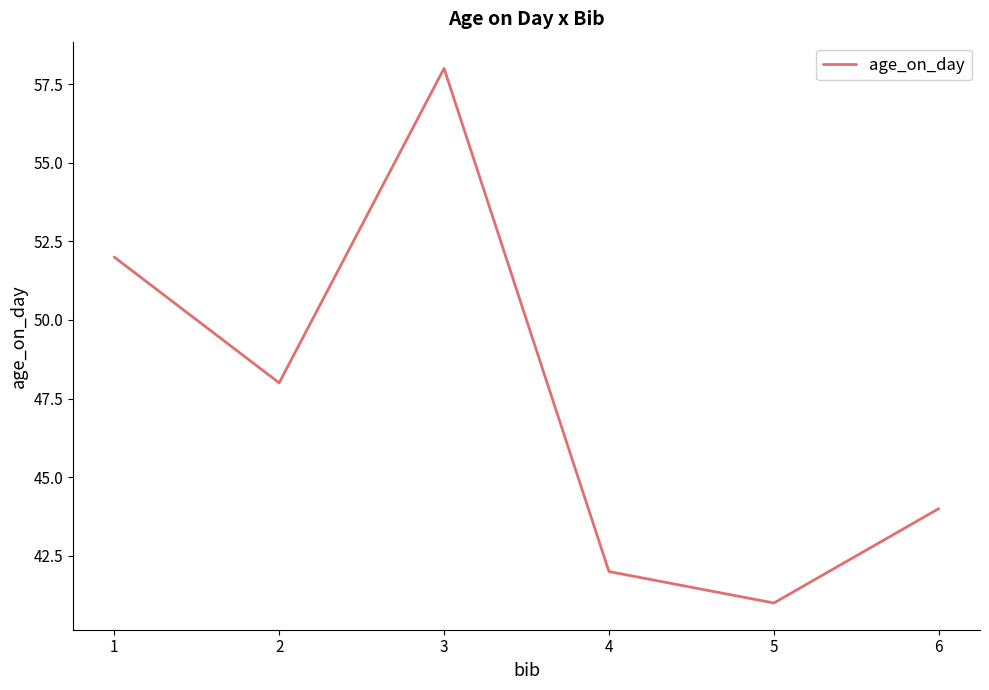

List the labels in order of value, largest first.

3, 1, 2, 6, 4, 5